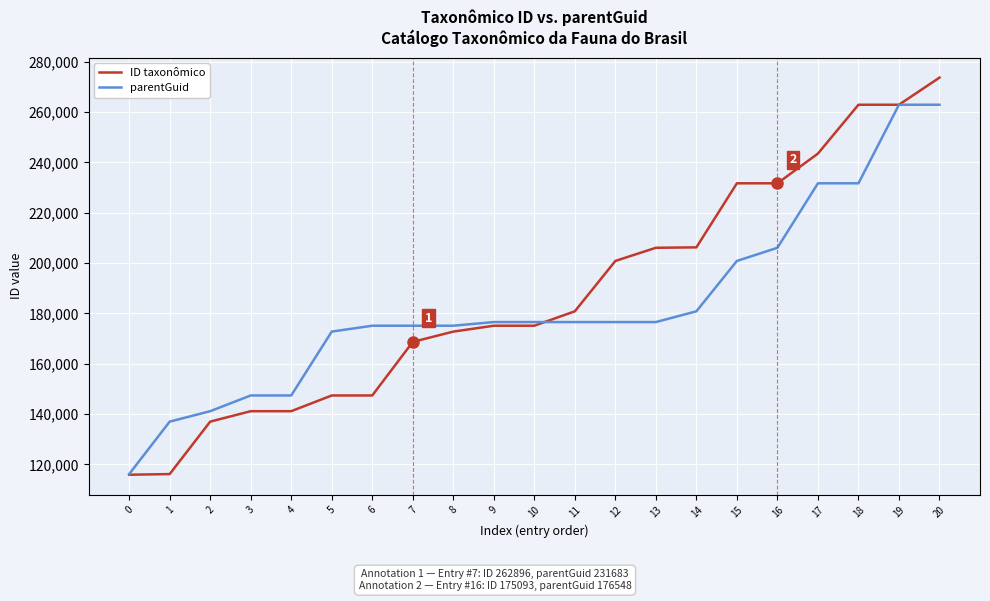

At which category is the sum across all series the highest?

20